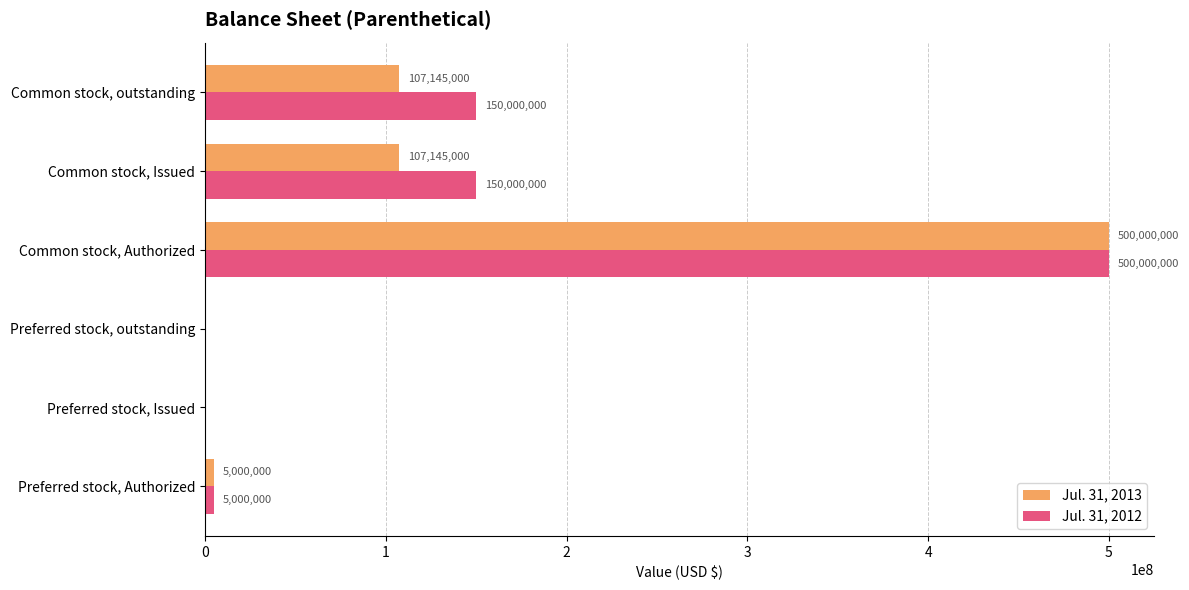

Which series changed the most between Preferred stock, Authorized and Common stock, outstanding?

Jul. 31, 2012